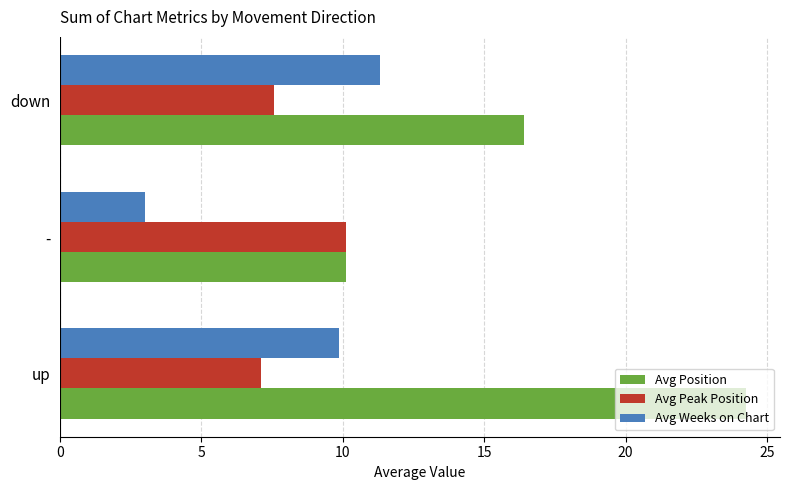

Which series has the largest total across all categories?

Avg Position